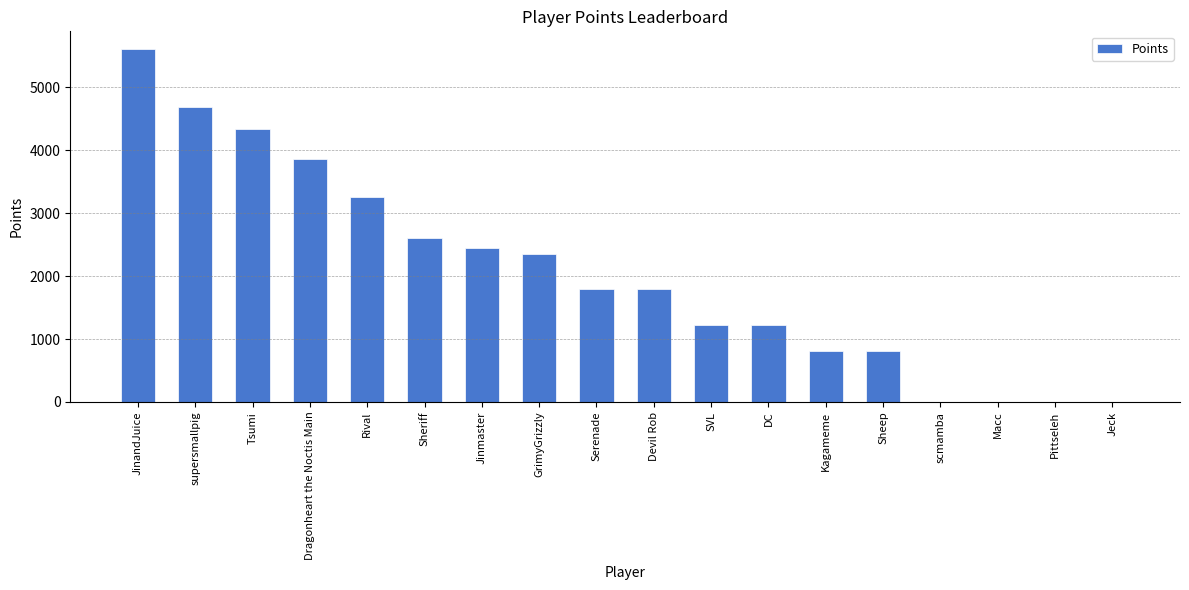

Reading left to right, transcribe all the data shown in this chart.

JinandJuice=5611	supersmallpig=4689	Tsumi=4333	Dragonheart the Noctis Main=3862	Rival=3260	Sheriff=2610	Jinmaster=2453	GrimyGrizzly=2359	Serenade=1799	Devil Rob=1799	SVL=1227	DC=1227	Kagameme=812	Sheep=812	scmamba=0	Macc=0	Pittseleh=0	Jeck=0